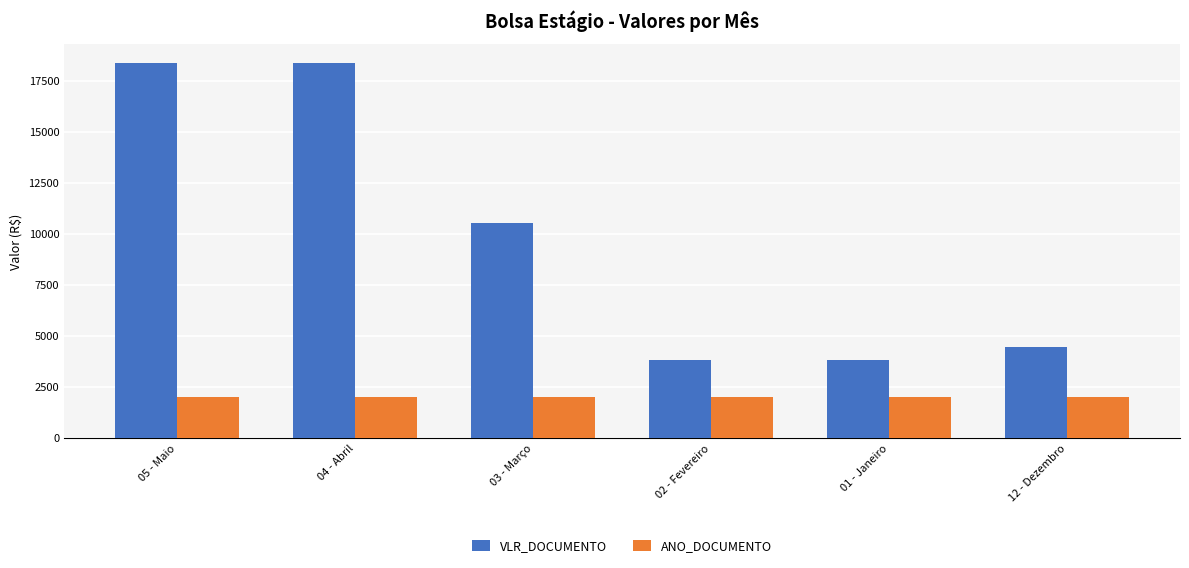

Which series changed the most between 03 - Março and 12 - Dezembro?

VLR_DOCUMENTO